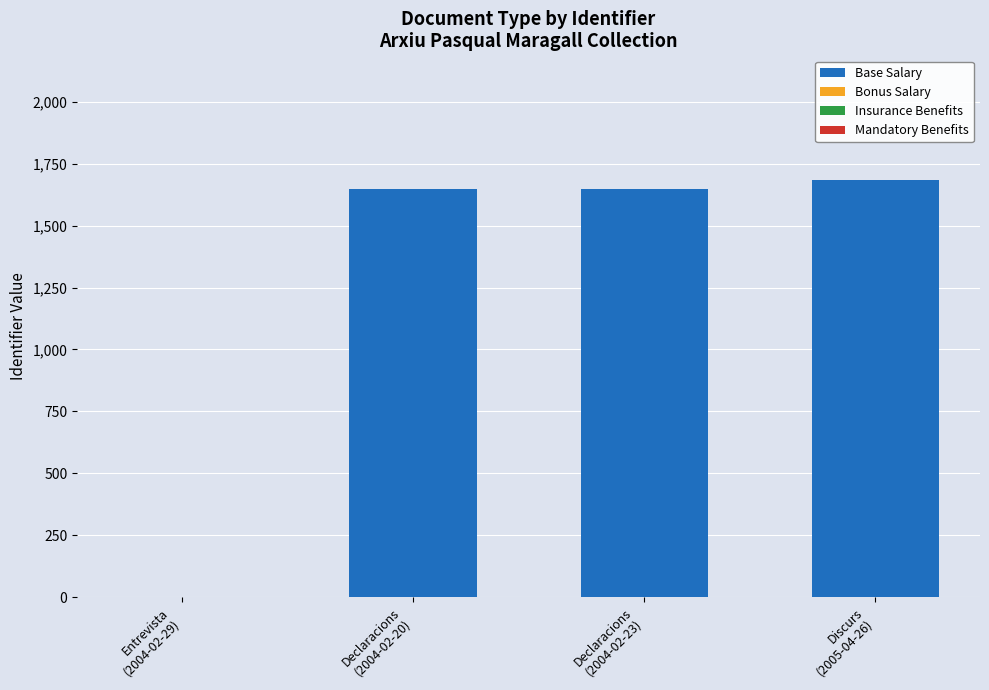

Between Discurs
(2005-04-26) and Declaracions
(2004-02-23), which is larger?

Discurs
(2005-04-26)